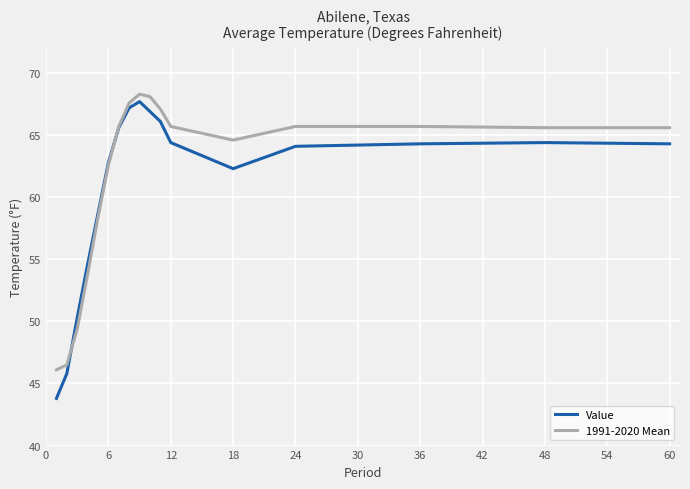

What is the highest value of the Value series?

67.7